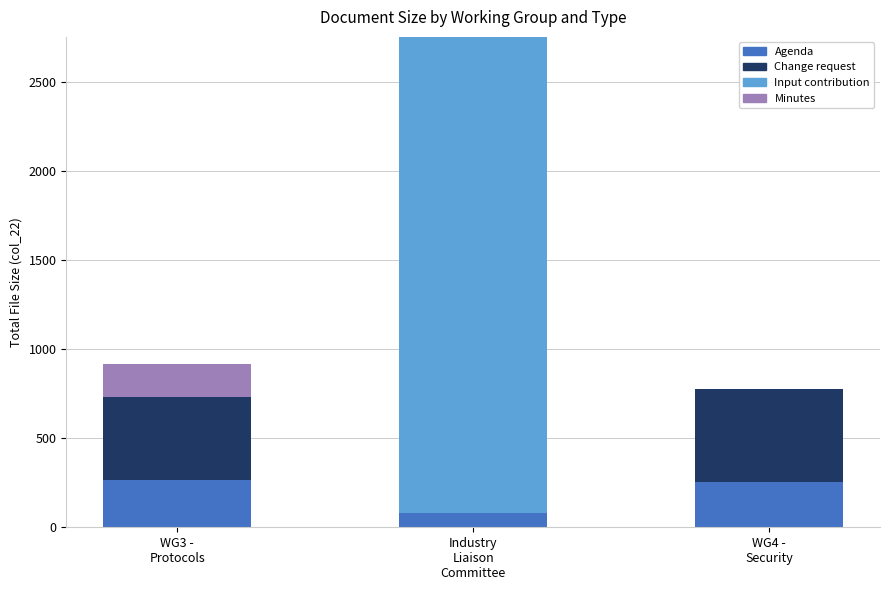

How many data points does each series have?

3